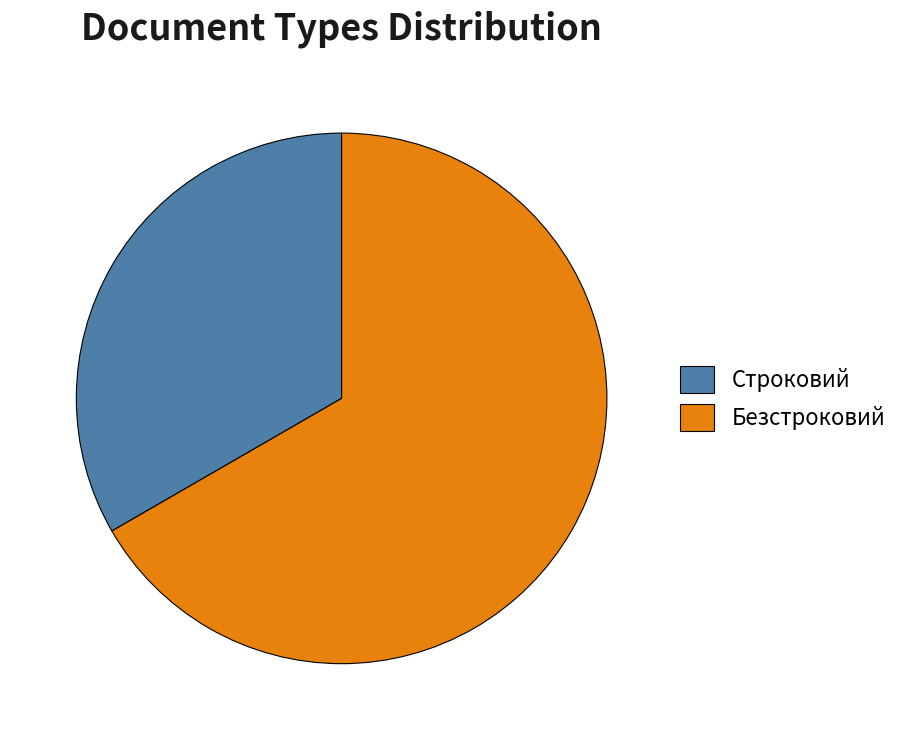

Does Безстроковий account for over 50% of the chart?

Yes